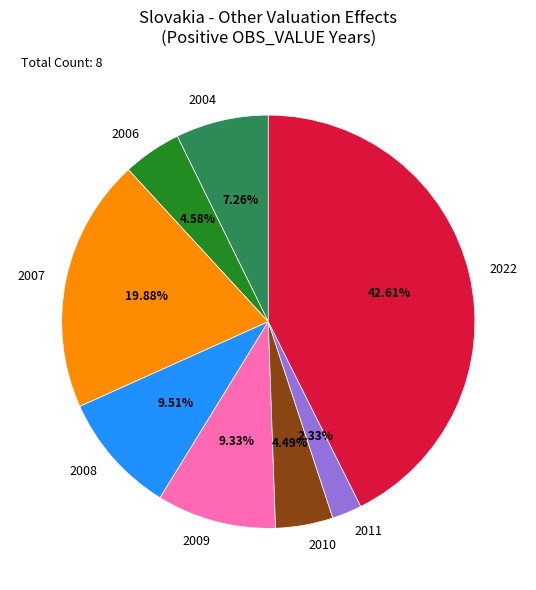

Is it true that 2007 is 8% of the pie?

False